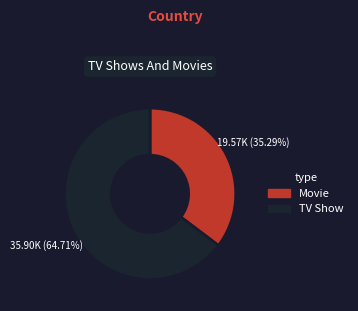

Is there a majority slice in this chart?

Yes